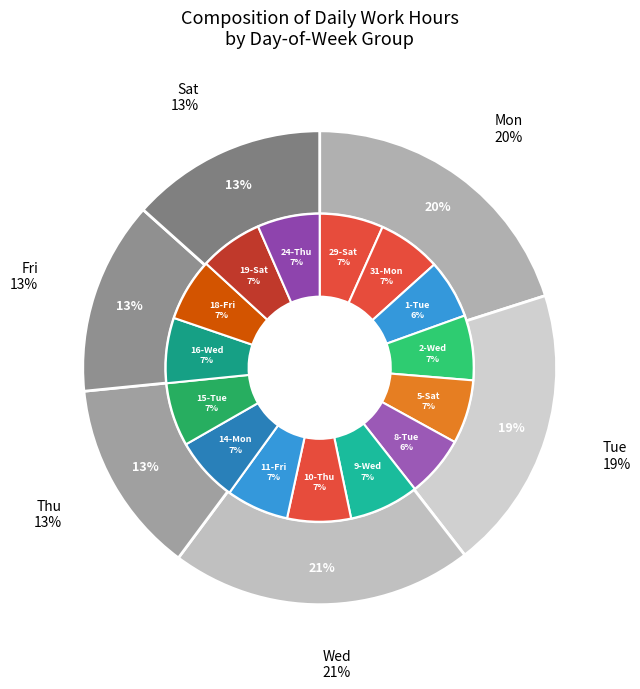

How many segments does this pie chart have?

15